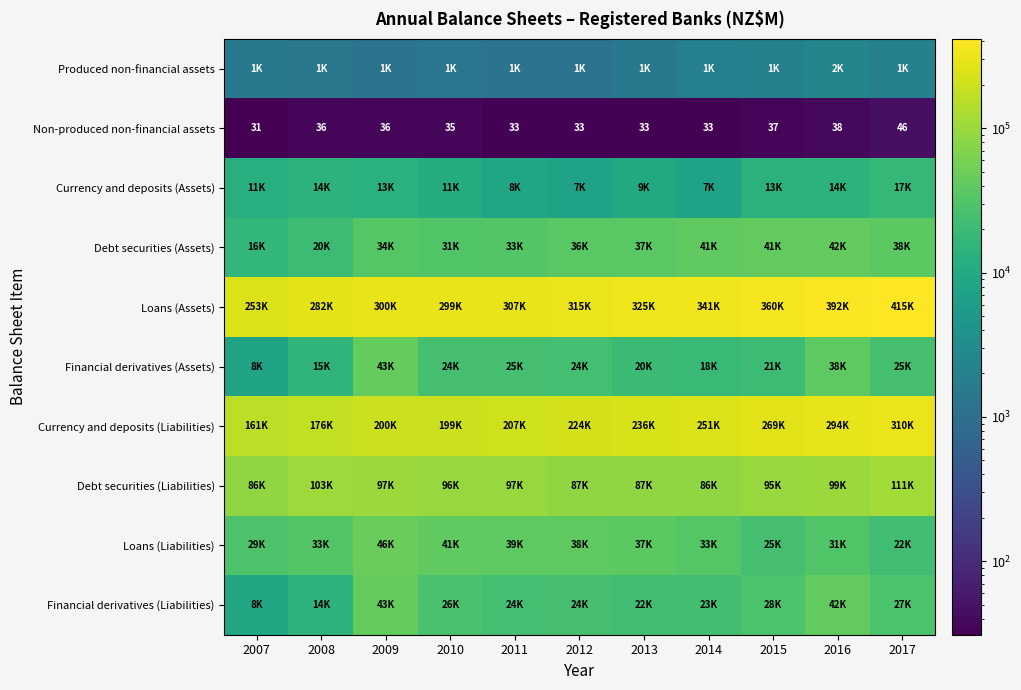

What is the total value across all series at 2013?

778751